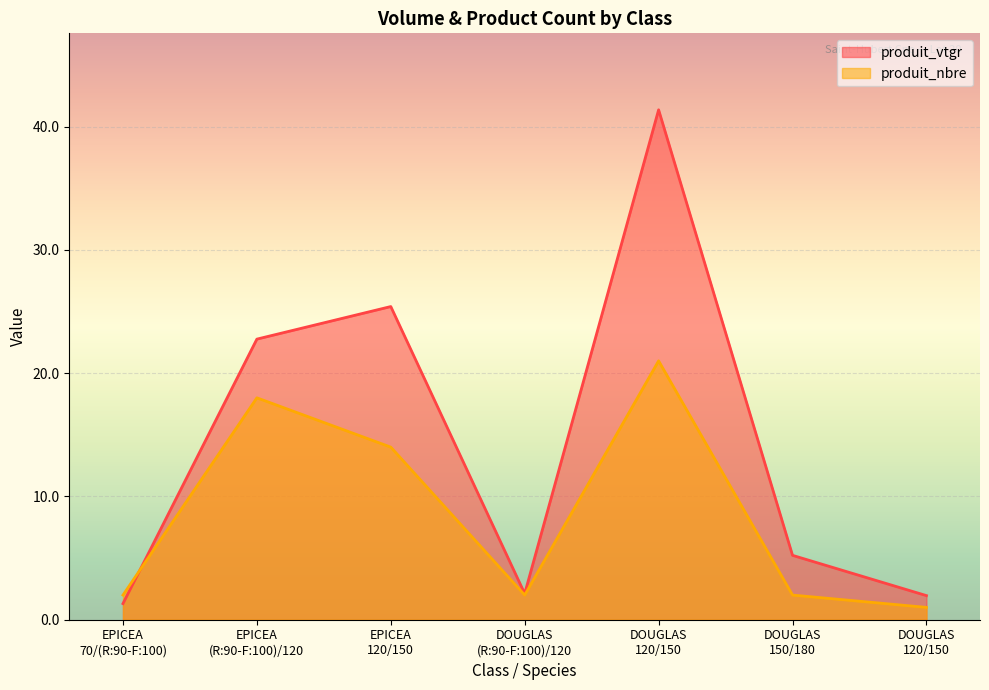

Where is the first local minimum for produit_vtgr?

DOUGLAS
(R:90-F:100)/120